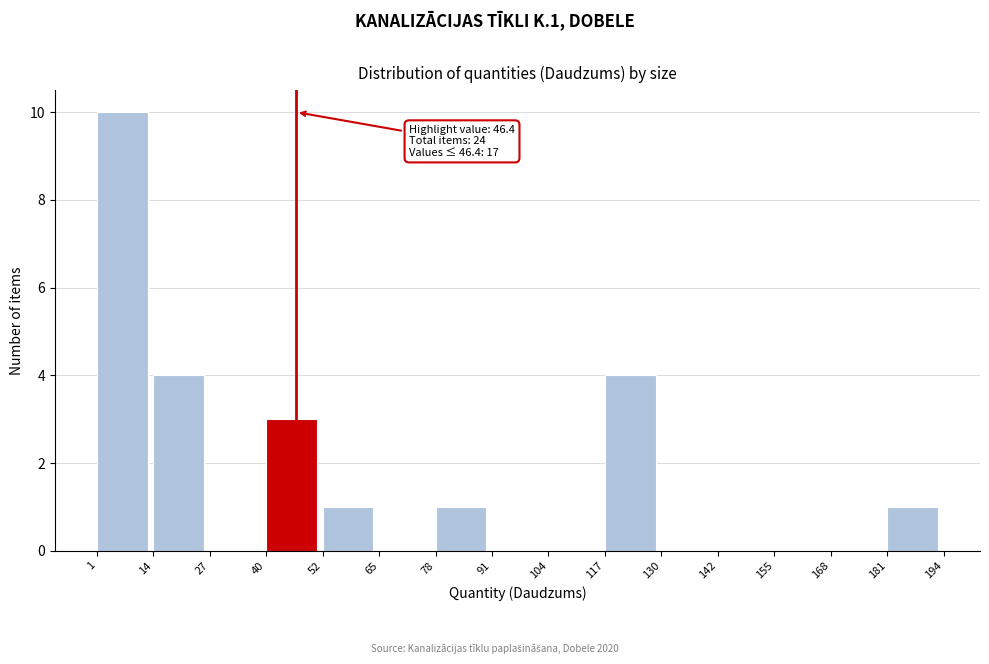

Over which range of the x-axis is the bar tallest?

1 to 14